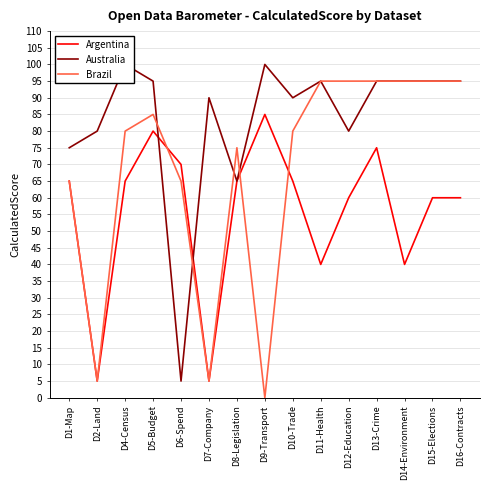

Which has a higher value, D2-Land or D8-Legislation?

D8-Legislation